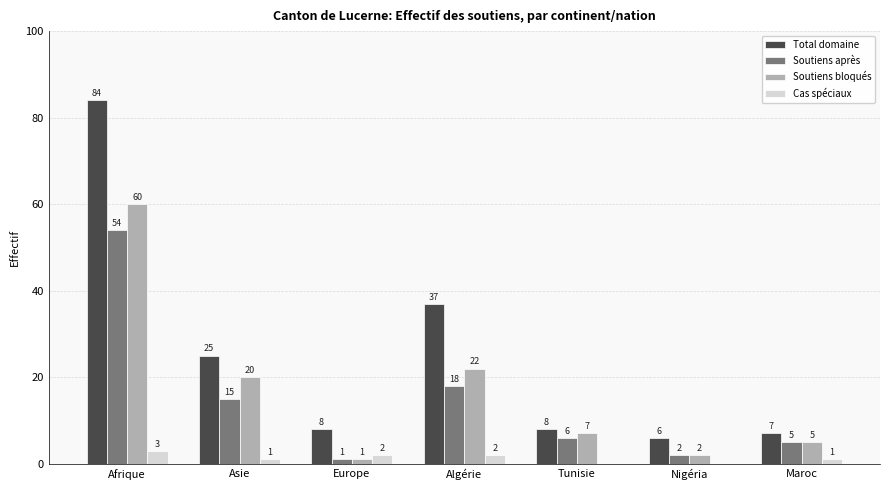

Are the bars horizontal?

No